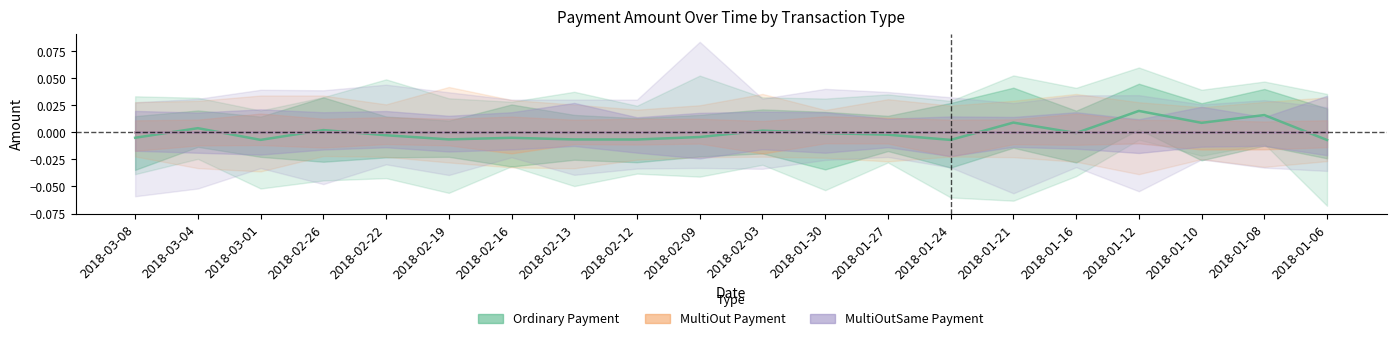

Which series has the largest range (max minus min)?

Ordinary Payment